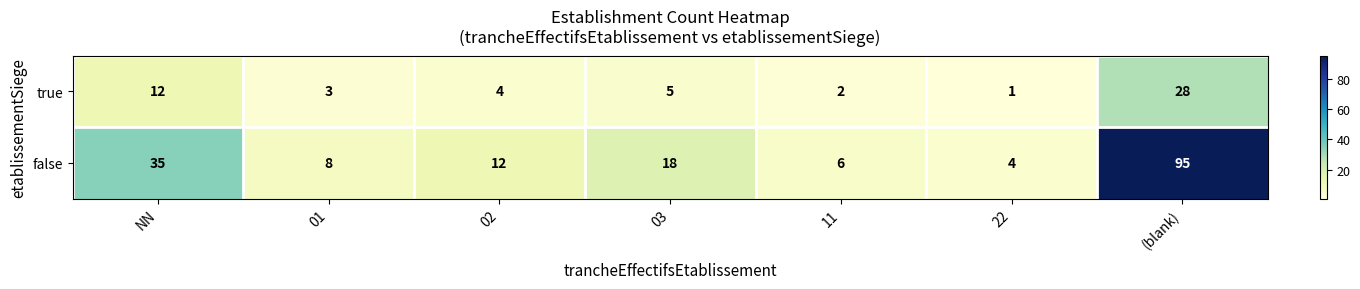

True or false: true has a value of 28 at (blank).

True